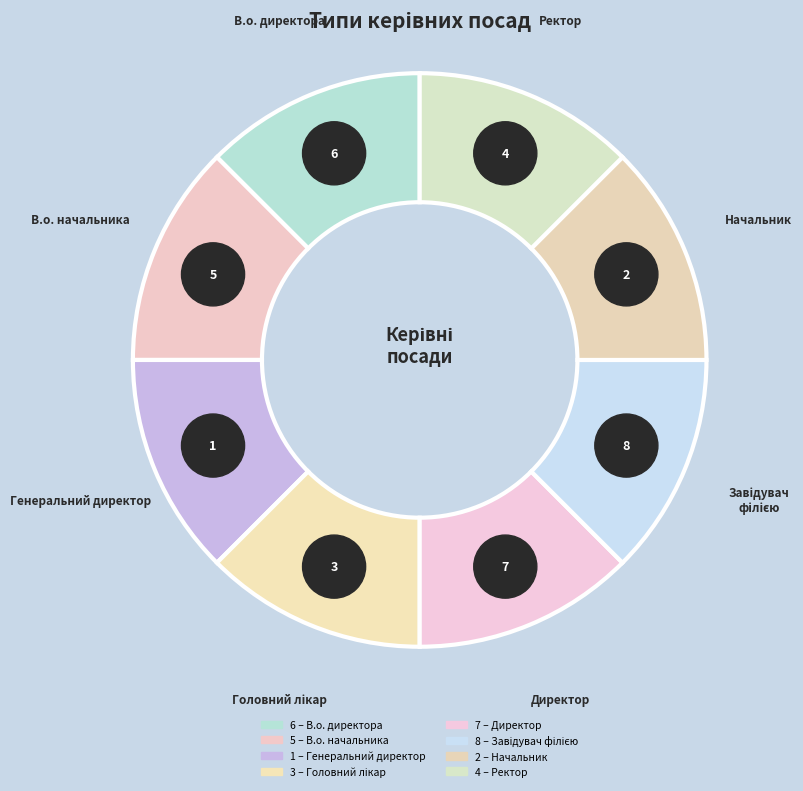

Which category has the smallest portion of the pie?

Генеральний директор